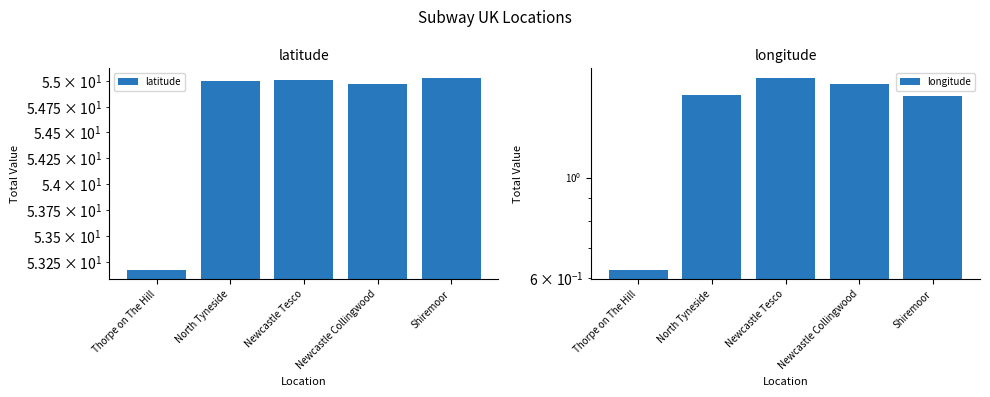

The latitude series shows 55.0 at Newcastle Collingwood. True or false?

True